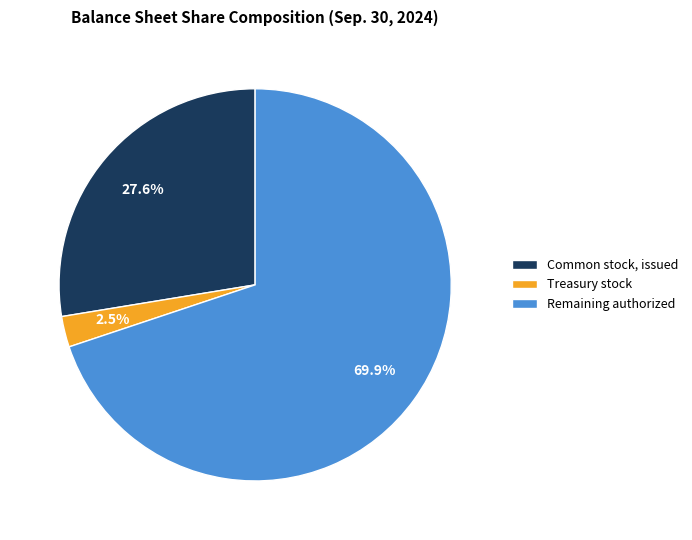

What is the largest slice in the pie chart?

Remaining authorized